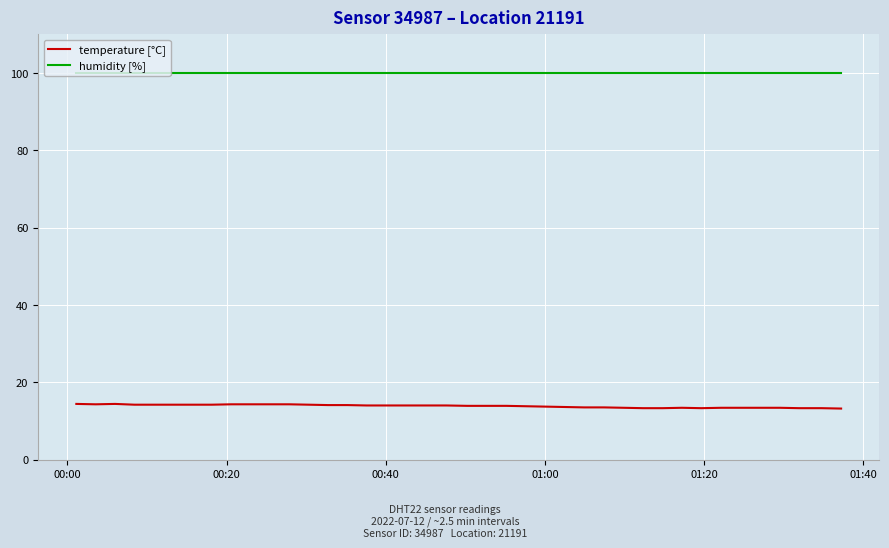

Count the number of categories in the chart.

40